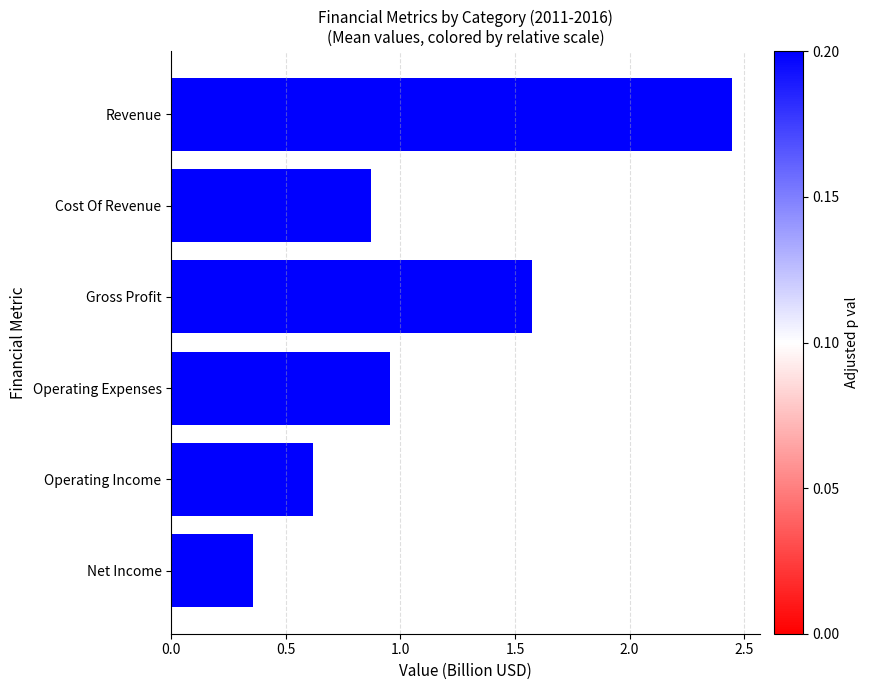

At which category does the chart reach its peak across all series?

Revenue